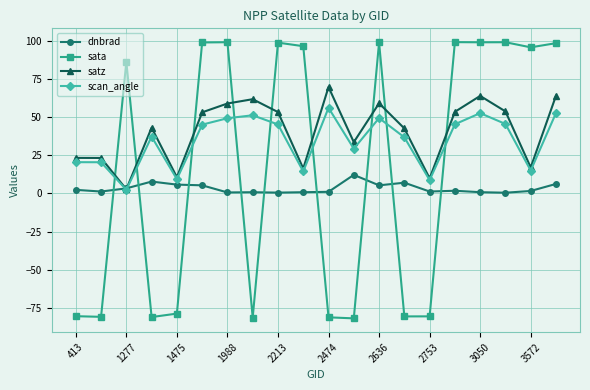

List the series in order of their peak value, highest first.

sata, satz, scan_angle, dnbrad